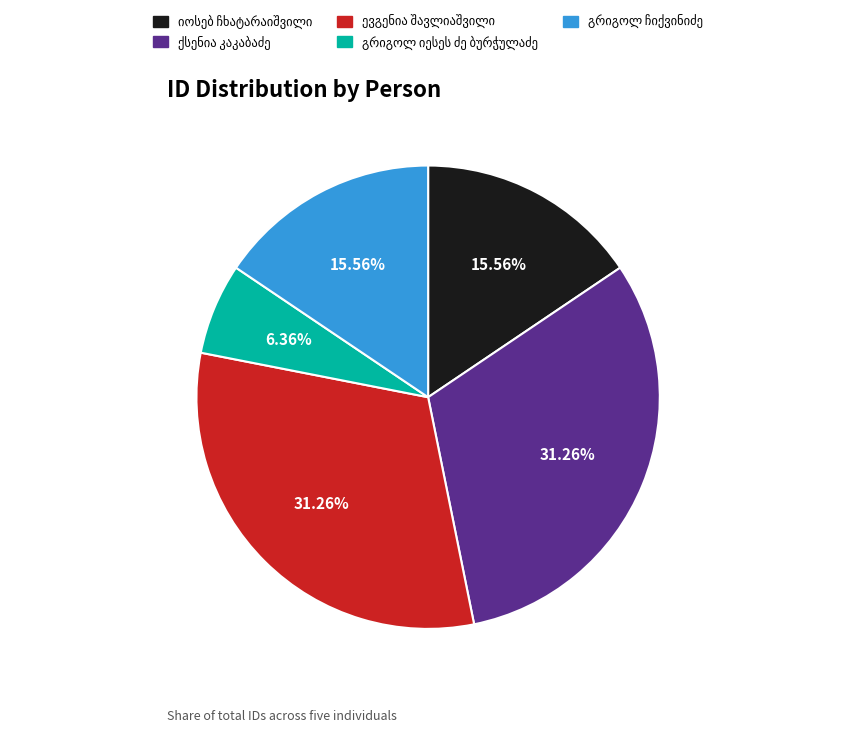

Is there a majority slice in this chart?

No